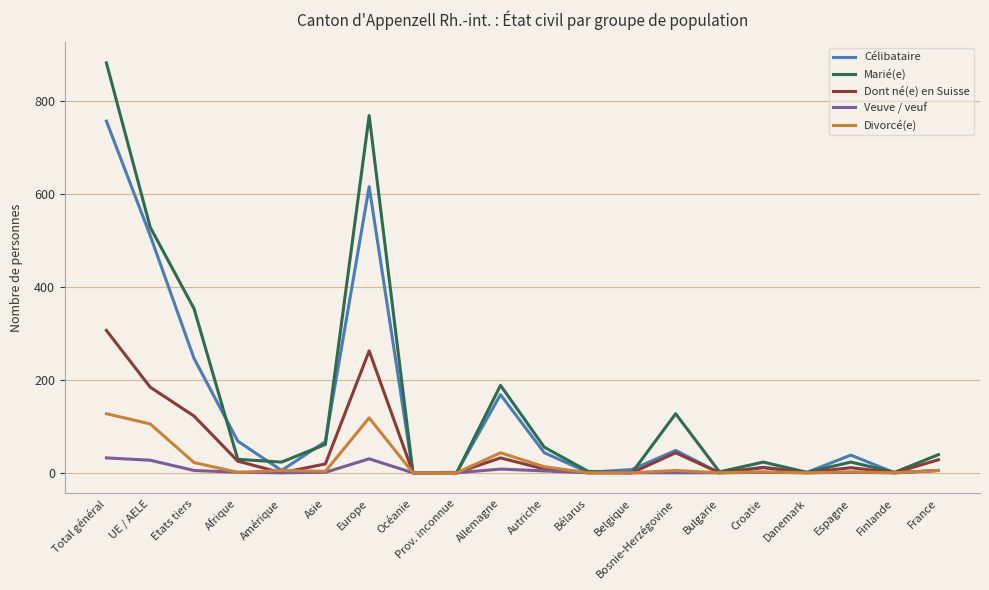

At how many categories does at least one series exceed 297?

4